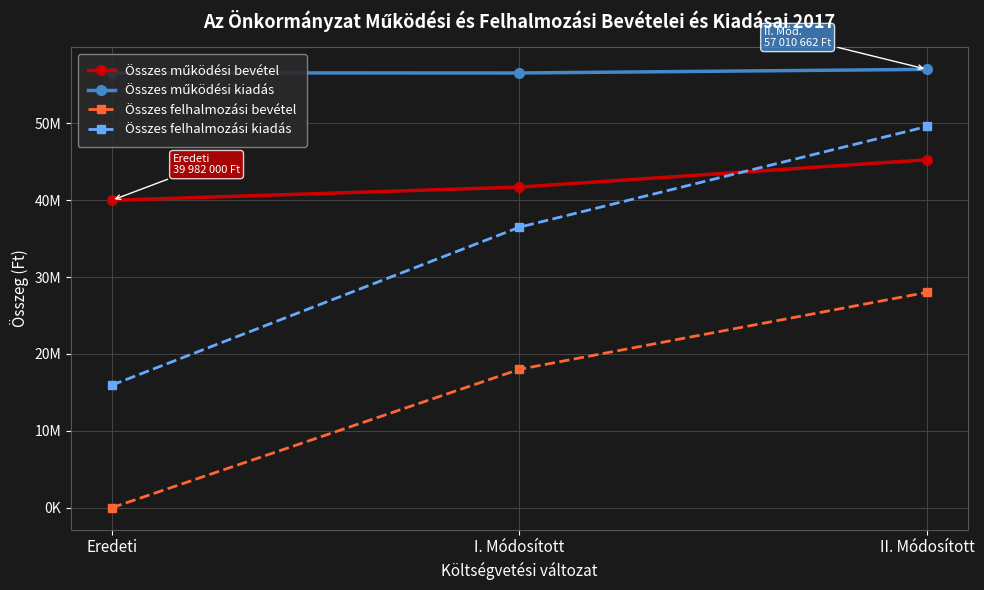

Does the chart have visible grid lines?

Yes